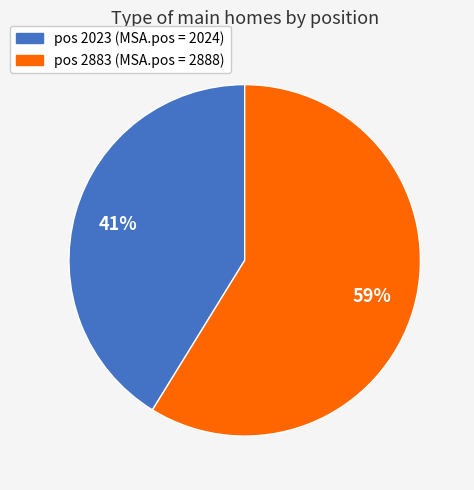

How many segments does this pie chart have?

2